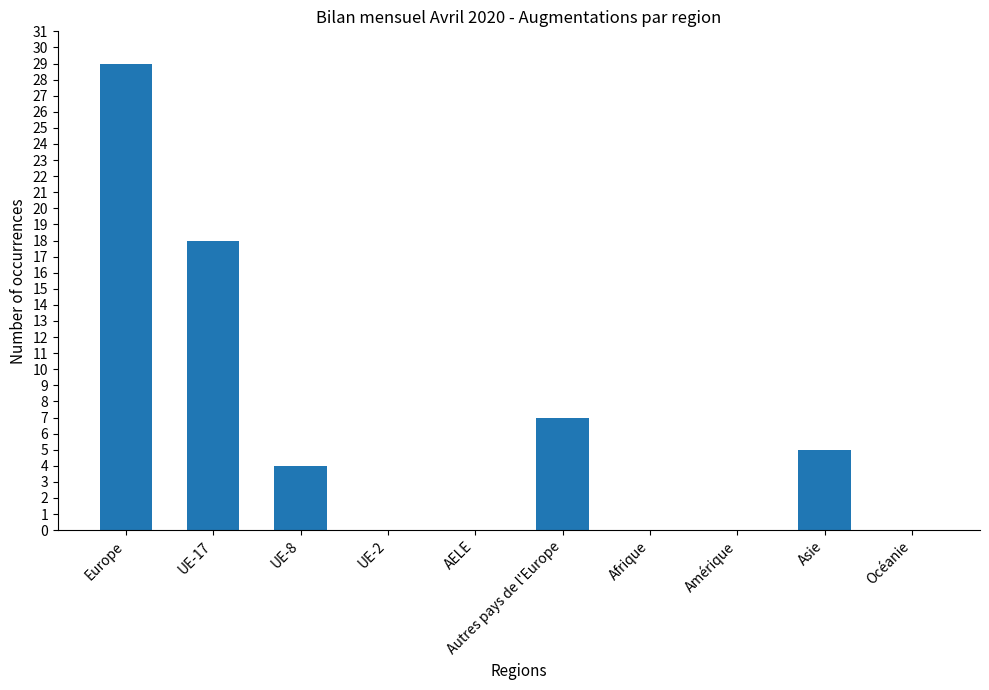

At which label does the data first exceed 4?

Europe